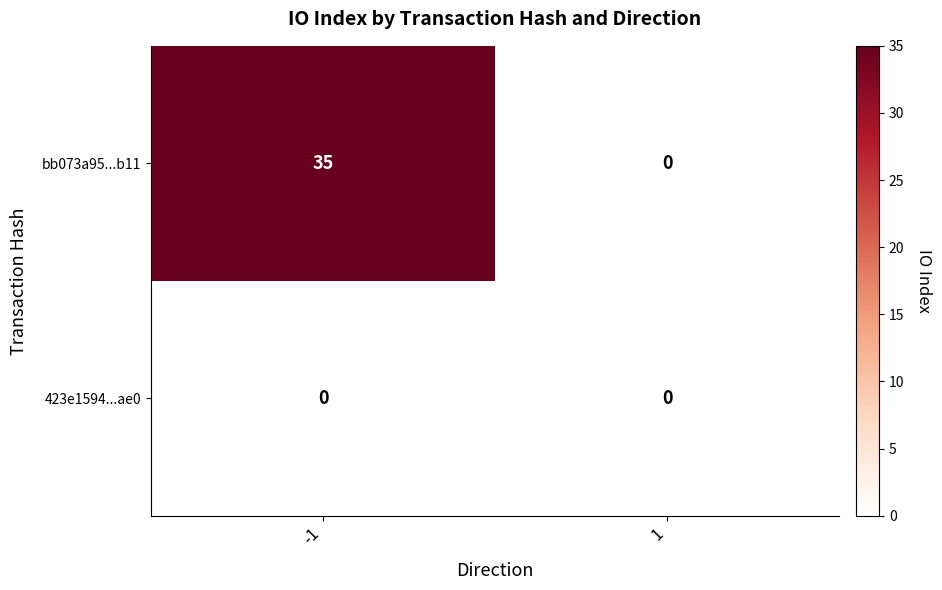

How many data points does each series have?

2